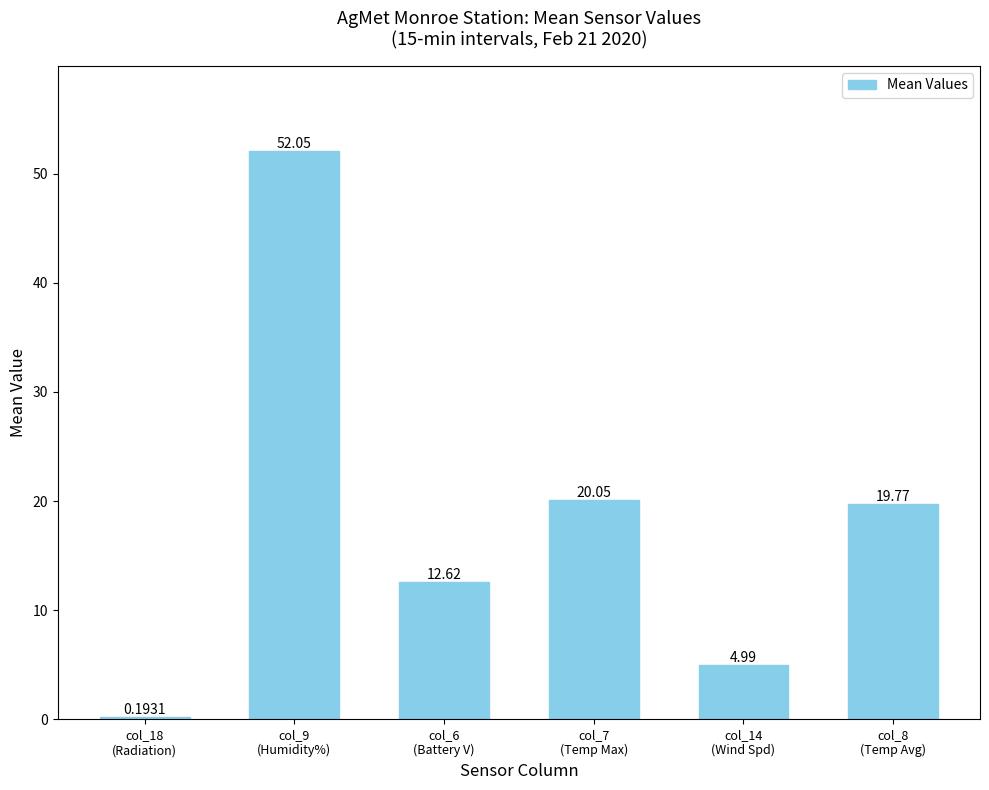

What is the sum of all values?

109.7